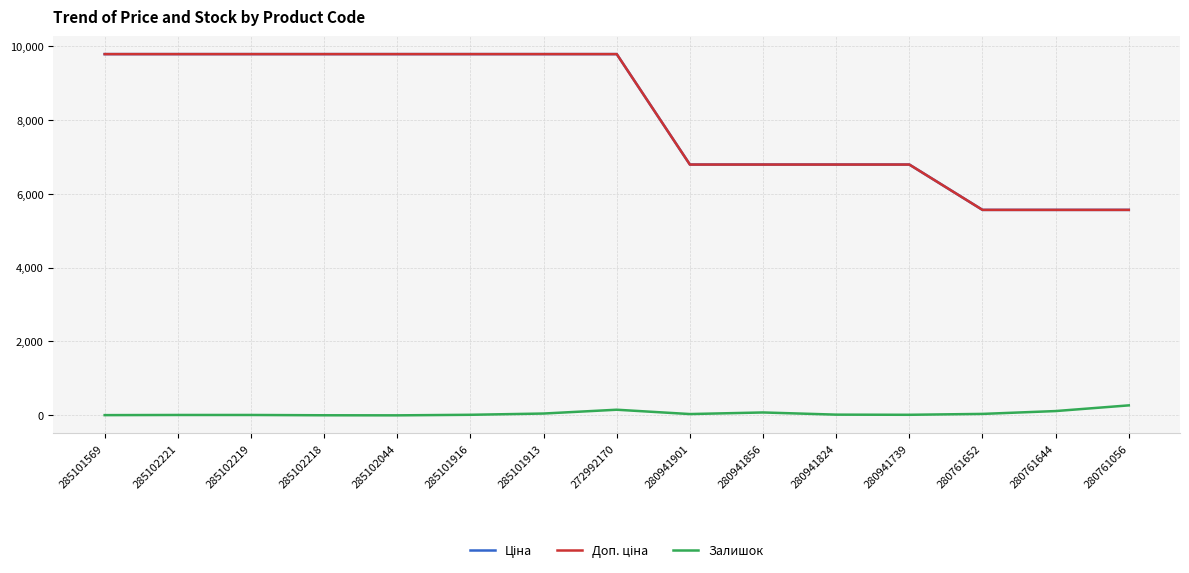

How many interior local valleys does the Залишок series have?

3